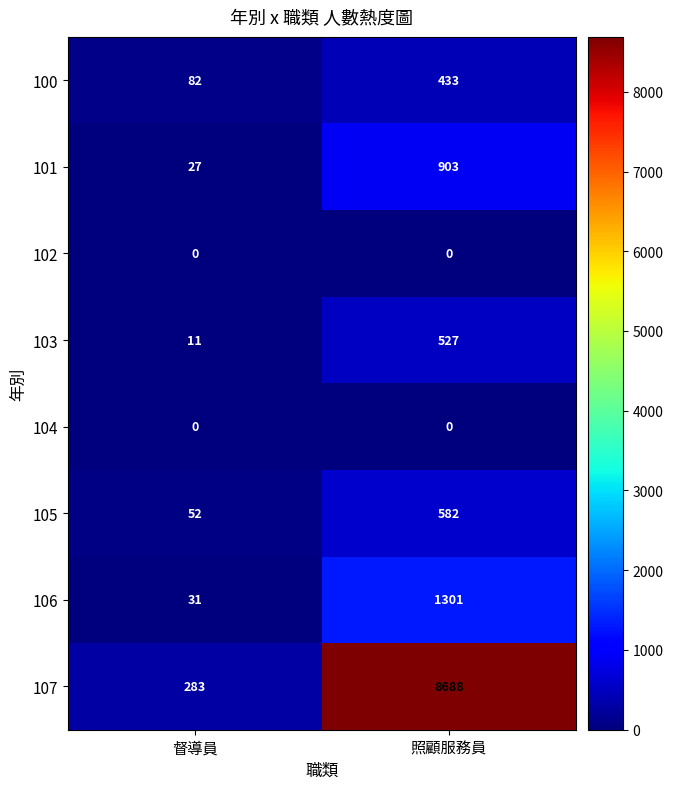

What is the greatest value displayed?

8688